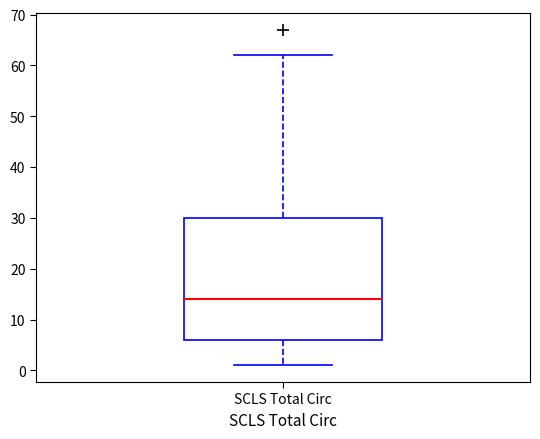

Read this box plot against the y-axis: the position of the median line, the range covered by the box, and the ends of both whiskers. The values are not printed on the chart, so give them approximately, as read against the axis.

median 14, box 6 to 30, whiskers 1 to 62